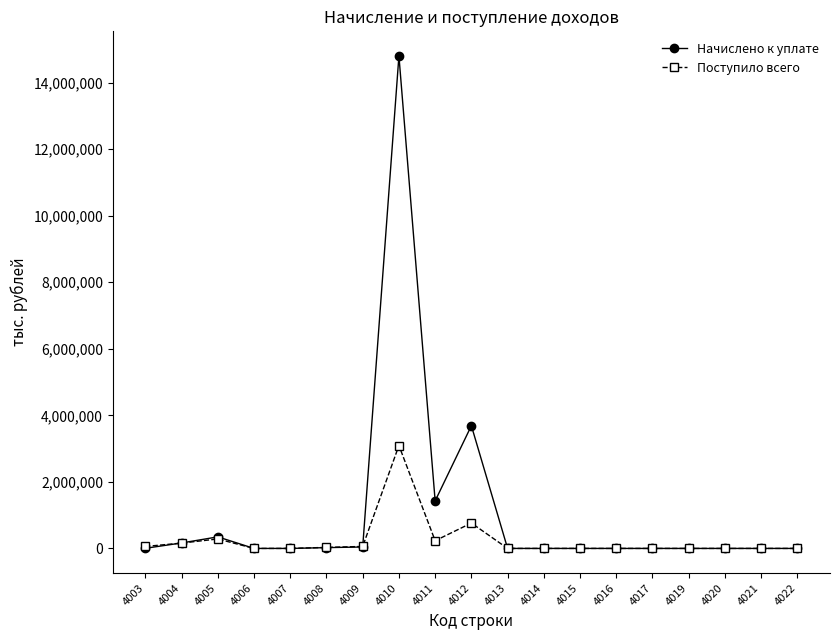

What is the value of the Поступило всего point at the 6th from the left?

31532